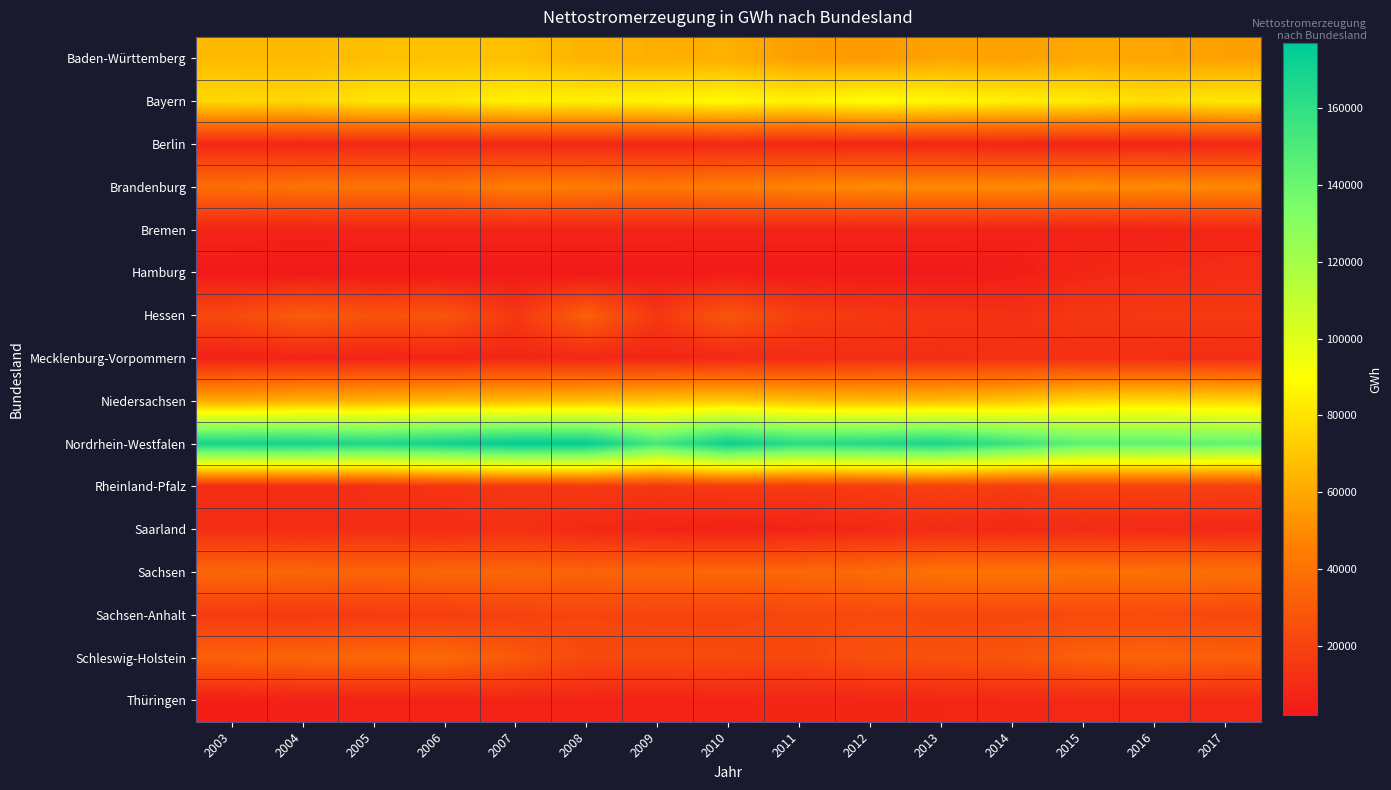

Reading left to right, list all the values displayed in this chart.

Baden-Württemberg: 2003=65868	2004=65670	2005=67409	2006=68859	2007=68048	2008=63194	2009=61718	2010=62122	2011=56279	2012=54743	2013=58010	2014=57217	2015=59569	2016=59077	2017=57037
Bayern: 2003=76196	2004=75625	2005=80841	2006=80877	2007=84868	2008=84647	2009=86115	2010=88062	2011=85295	2012=89803	2013=87117	2014=84628	2015=82816	2016=78442	2017=81787
Berlin: 2003=8442	2004=7948	2005=8457	2006=8494	2007=8118	2008=8377	2009=7493	2010=8452	2011=7803	2012=7517	2013=7573	2014=7210	2015=6906	2016=7221	2017=7500
Brandenburg: 2003=38464	2004=40758	2005=41116	2006=40528	2007=44794	2008=44184	2009=42340	2010=44561	2011=47636	2012=49950	2013=49626	2014=49501	2015=50624	2016=50254	2017=49000
Bremen: 2003=6890	2004=6350	2005=6863	2006=7049	2007=7033	2008=6659	2009=6840	2010=7070	2011=6459	2012=6805	2013=7033	2014=6276	2015=6695	2016=6049	2017=8141
Hamburg: 2003=1962	2004=1862	2005=1902	2006=1821	2007=2072	2008=1968	2009=2478	2010=2638	2011=2632	2012=2243	2013=2182	2014=3784	2015=7791	2016=9194	2017=10082
Hessen: 2003=22442	2004=31256	2005=26597	2006=27812	2007=14977	2008=32130	2009=14953	2010=28116	2011=18004	2012=15270	2013=13903	2014=12277	2015=14954	2016=15919	2017=16008
Mecklenburg-Vorpommern: 2003=5779	2004=6583	2005=6501	2006=7122	2007=7458	2008=8252	2009=7270	2010=8567	2011=9792	2012=10765	2013=10771	2014=11912	2015=11500	2016=11000	2017=10500
Niedersachsen: 2003=60000	2004=62490	2005=63000	2006=65665	2007=66000	2008=67305	2009=69091	2010=71229	2011=67403	2012=66147	2013=66947	2014=69434	2015=75685	2016=76864	2017=75000
Nordrhein-Westfalen: 2003=169611	2004=169991	2005=166333	2006=171085	2007=176952	2008=176046	2009=152789	2010=173697	2011=162333	2012=165157	2013=168242	2014=156681	2015=144696	2016=145000	2017=143000
Rheinland-Pfalz: 2003=9816	2004=10460	2005=11666	2006=13863	2007=14631	2008=15547	2009=15079	2010=16129	2011=15998	2012=17228	2013=18887	2014=17412	2015=19262	2016=19178	2017=18500
Saarland: 2003=11166	2004=9561	2005=11231	2006=9730	2007=11957	2008=8600	2009=7015	2010=5965	2011=6783	2012=8591	2013=10035	2014=8580	2015=9743	2016=9000	2017=8500
Sachsen: 2003=35311	2004=35038	2005=33842	2006=35032	2007=35015	2008=33514	2009=34577	2010=35465	2011=35213	2012=37024	2013=40542	2014=40711	2015=40277	2016=39709	2017=39000
Sachsen-Anhalt: 2003=16093	2004=15427	2005=16705	2006=17539	2007=19332	2008=20838	2009=20183	2010=19952	2011=21894	2012=22622	2013=21759	2014=21565	2015=22810	2016=22925	2017=22000
Schleswig-Holstein: 2003=32998	2004=34392	2005=35712	2006=36521	2007=29270	2008=22499	2009=22934	2010=22905	2011=21789	2012=25206	2013=26243	2014=27522	2015=32557	2016=33909	2017=31789
Thüringen: 2003=4631	2004=5724	2005=6164	2006=6281	2007=7093	2008=7165	2009=6733	2010=7134	2011=7548	2012=7520	2013=7941	2014=8265	2015=8949	2016=9095	2017=9000